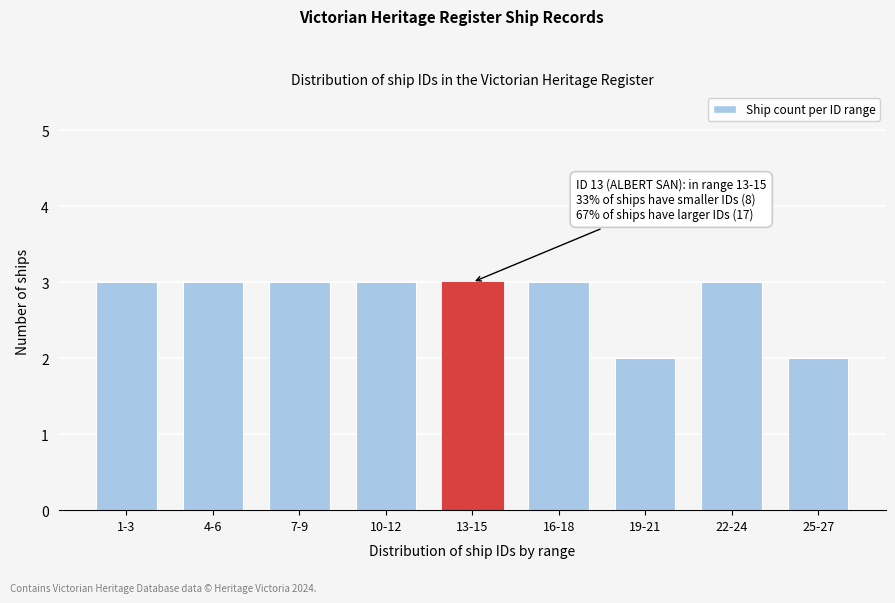

Reading left to right, transcribe all the data shown in this chart.

1-3=3	4-6=3	7-9=3	10-12=3	13-15=3	16-18=3	19-21=2	22-24=3	25-27=2